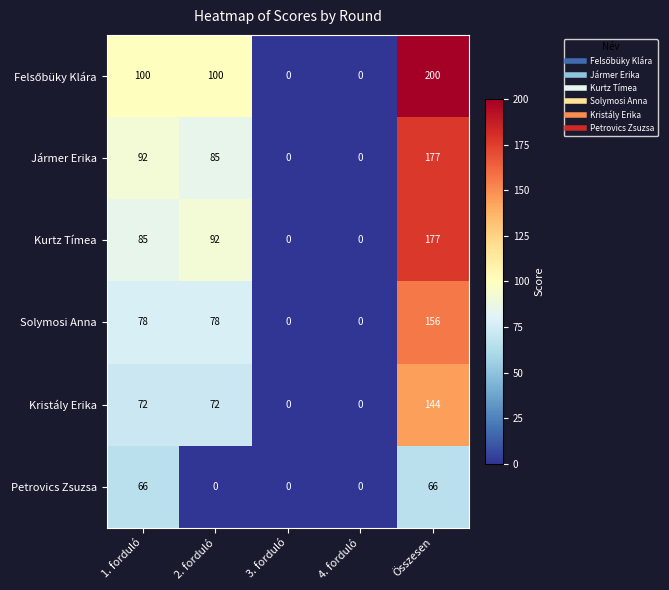

True or false: Kristály Erika has a value of 72 at 1. forduló.

True